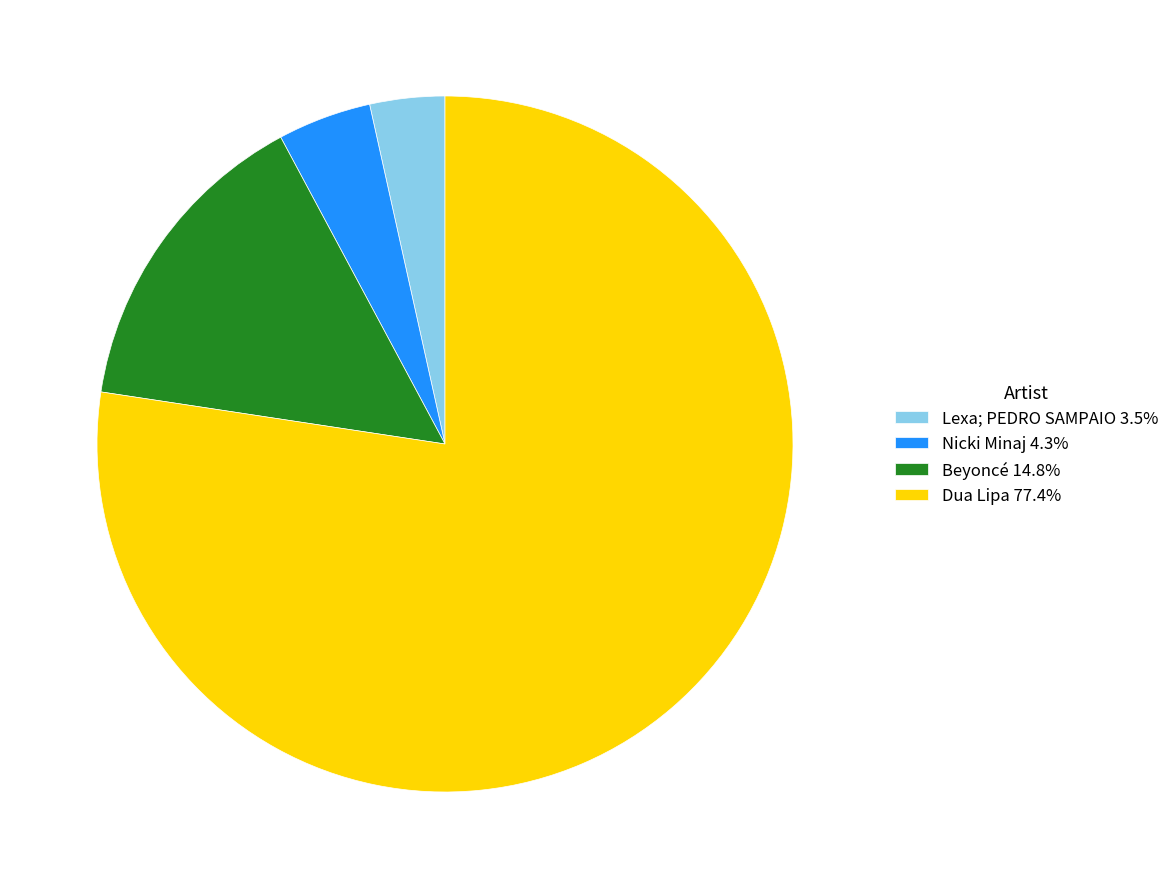

Approximately how many times larger is the value at Beyoncé compared to Nicki Minaj?

3.4